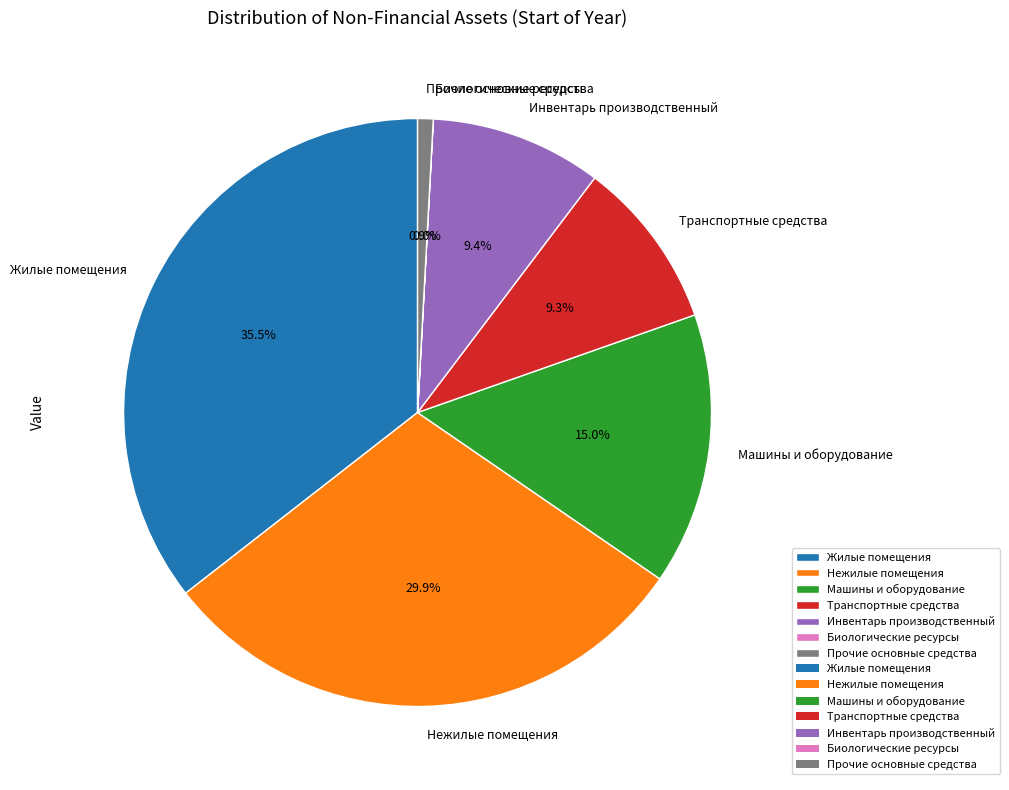

Which slice is the largest?

Жилые помещения